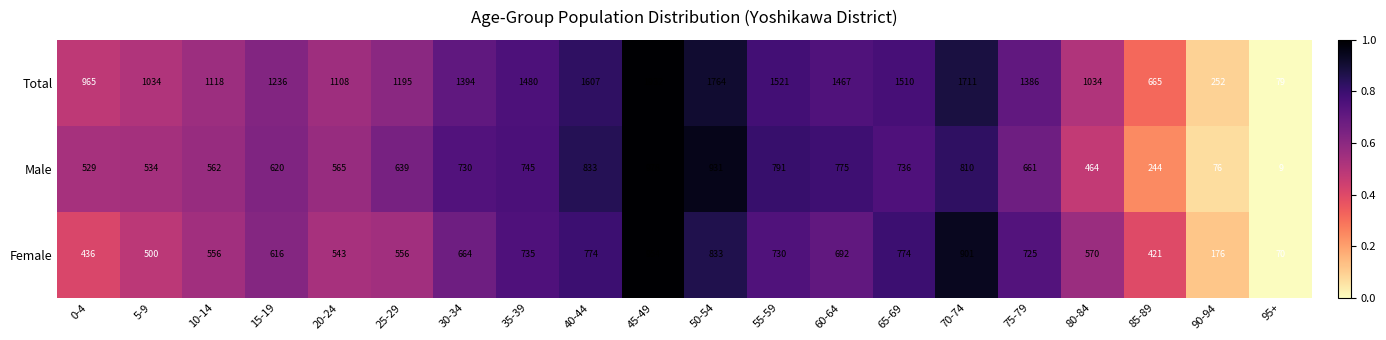

Which series has the largest range (max minus min)?

Total